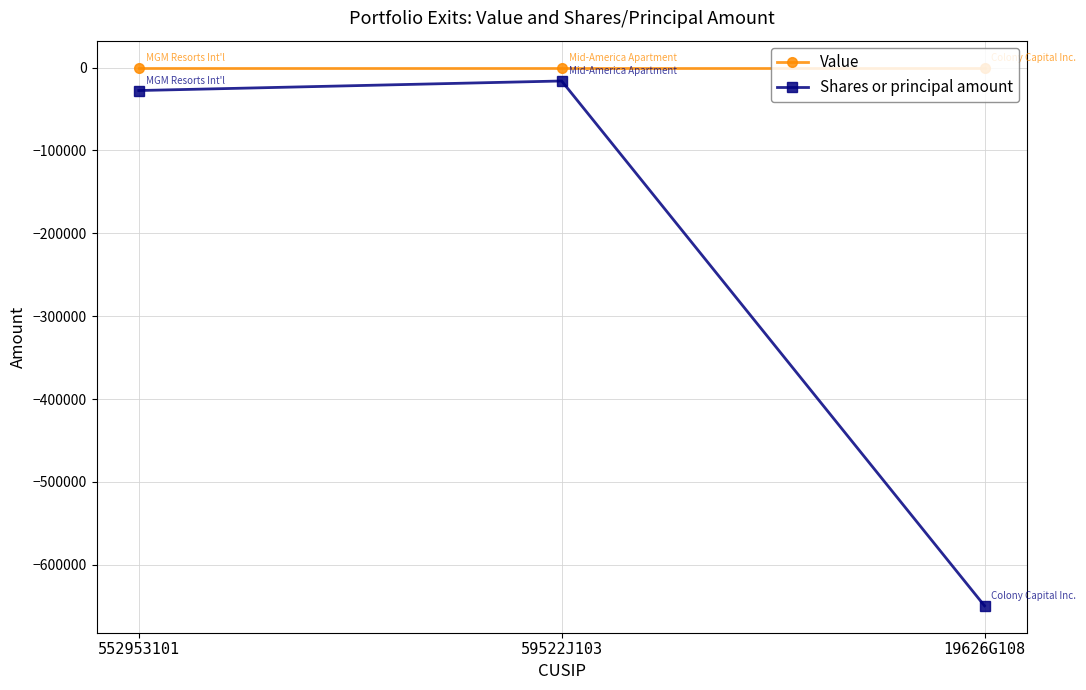

Reading left to right, list all the values displayed in this chart.

Value: 552953101=0	59522J103=0	19626G108=0
Shares or principal amount: 552953101=-27700	59522J103=-16170	19626G108=-649500